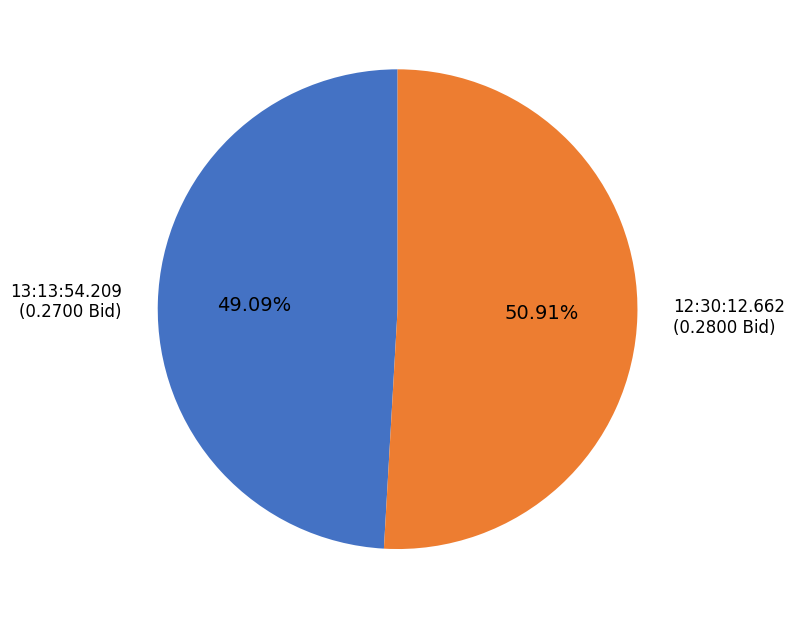

Does 12:30:12.662 represent more than half of the total?

Yes